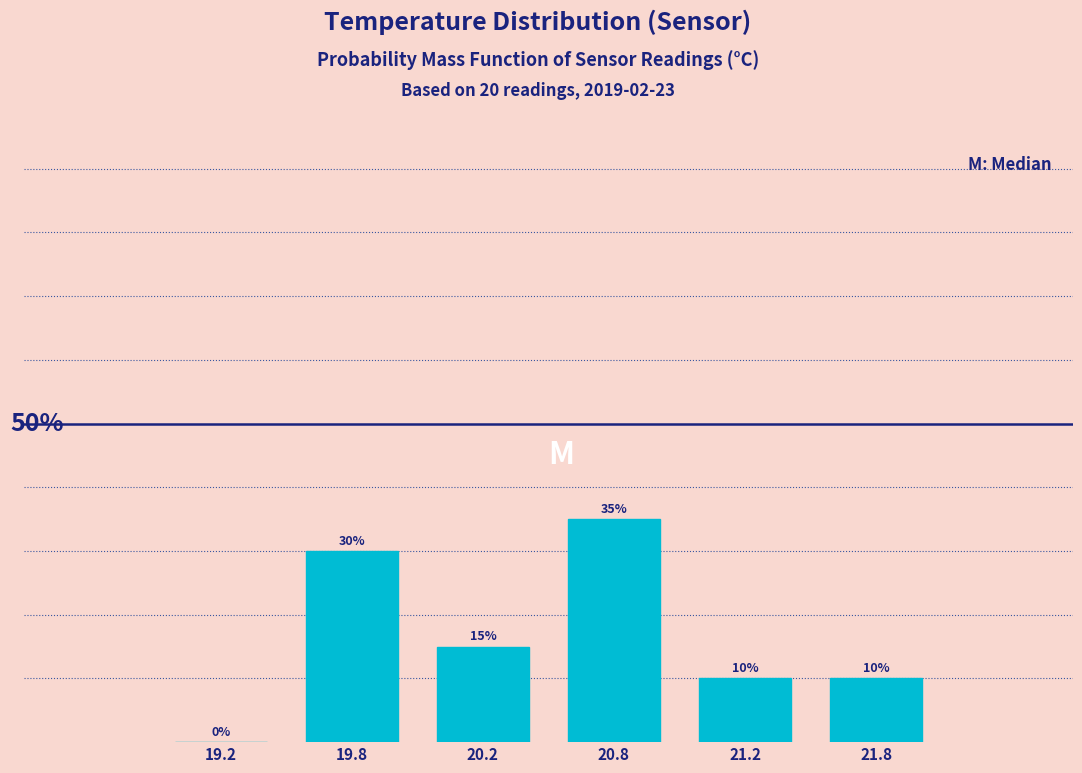

Are the bars horizontal?

No